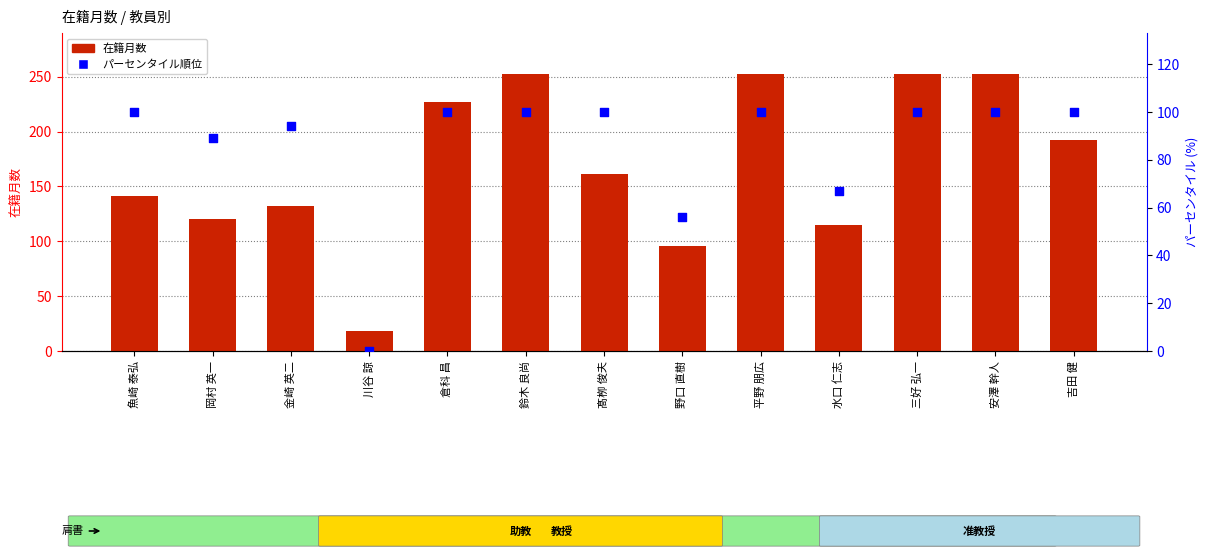

Which series has the largest Y range (max minus min)?

在籍月数